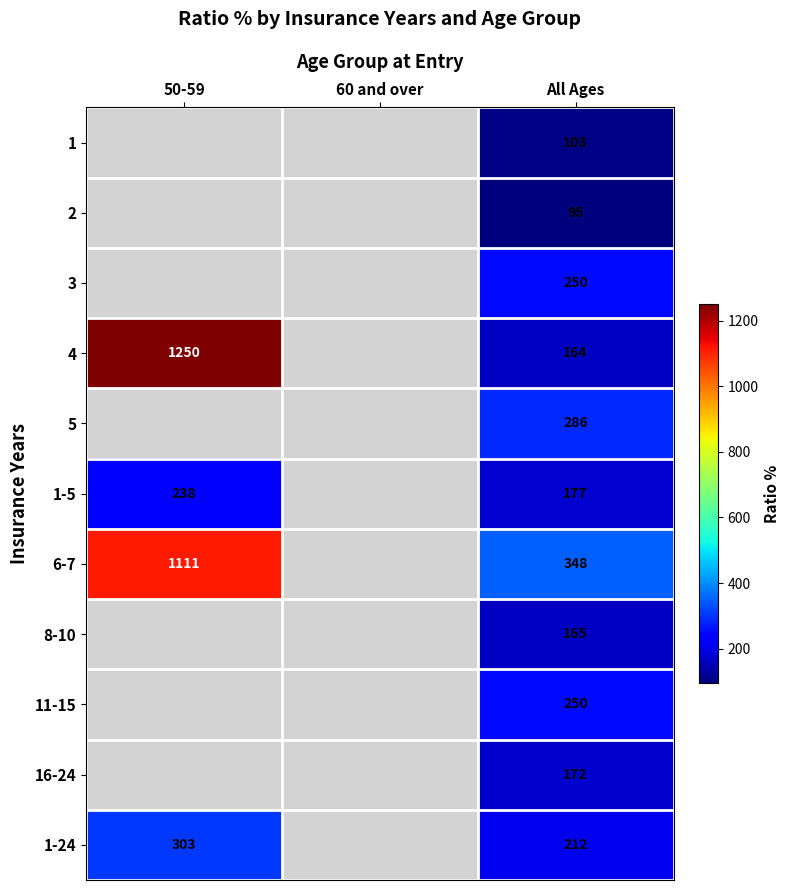

Is it true that 1-24 equals 308 at All Ages?

False